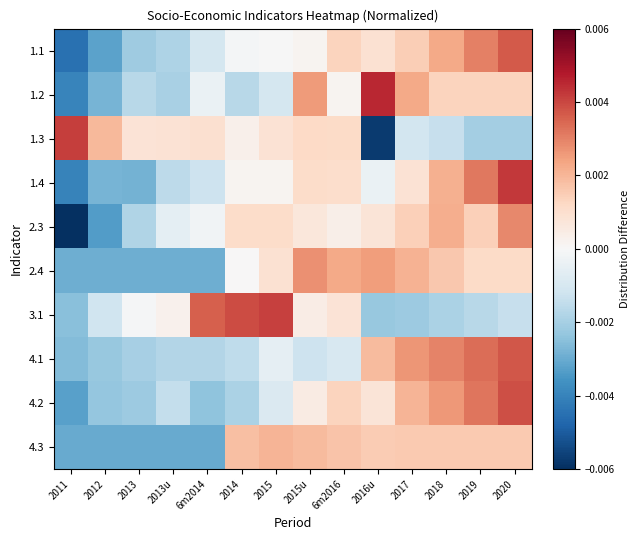

Rank the series at 2014 from lowest to highest value.

4.2, 1.2, 4.1, 1.1, 2.4, 1.4, 1.3, 2.3, 4.3, 3.1